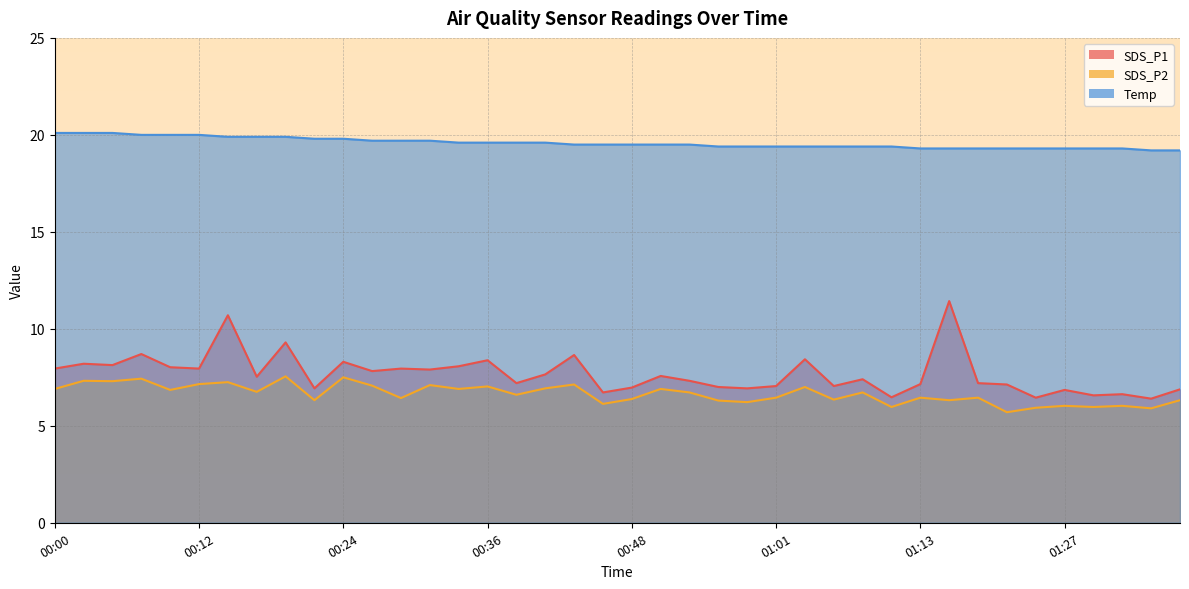

Does the chart have visible grid lines?

Yes